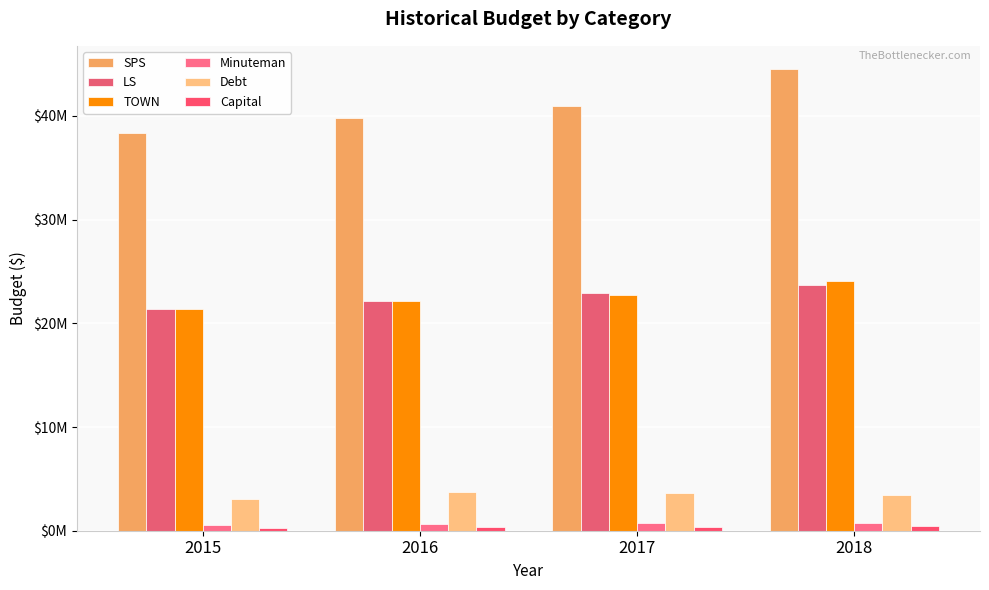

At 2018, list the series in order from largest to smallest.

SPS, TOWN, LS, Debt, Minuteman, Capital